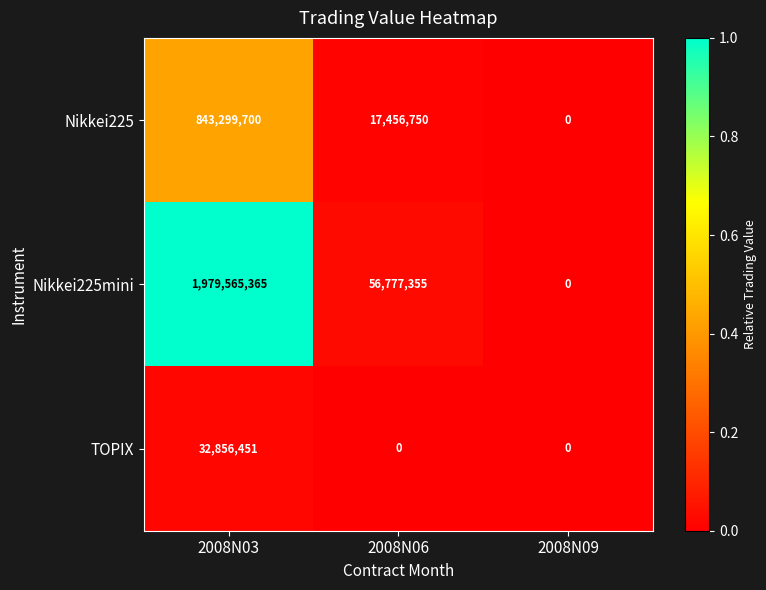

Reading left to right, what are all the values shown in this chart?

Nikkei225: 843299700	17456750	0
Nikkei225mini: 1979565365	56777355	0
TOPIX: 32856451	0	0